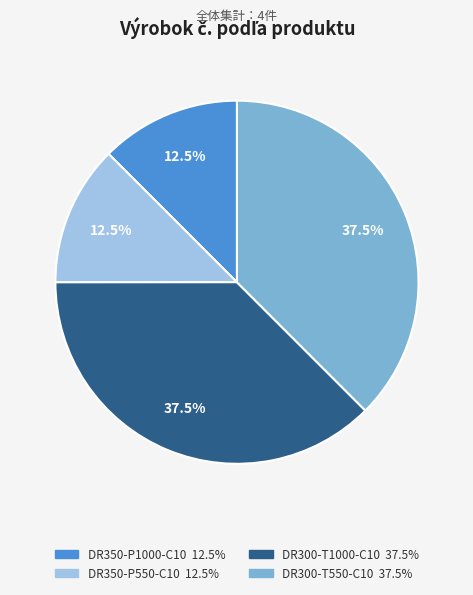

Is there a majority slice in this chart?

No